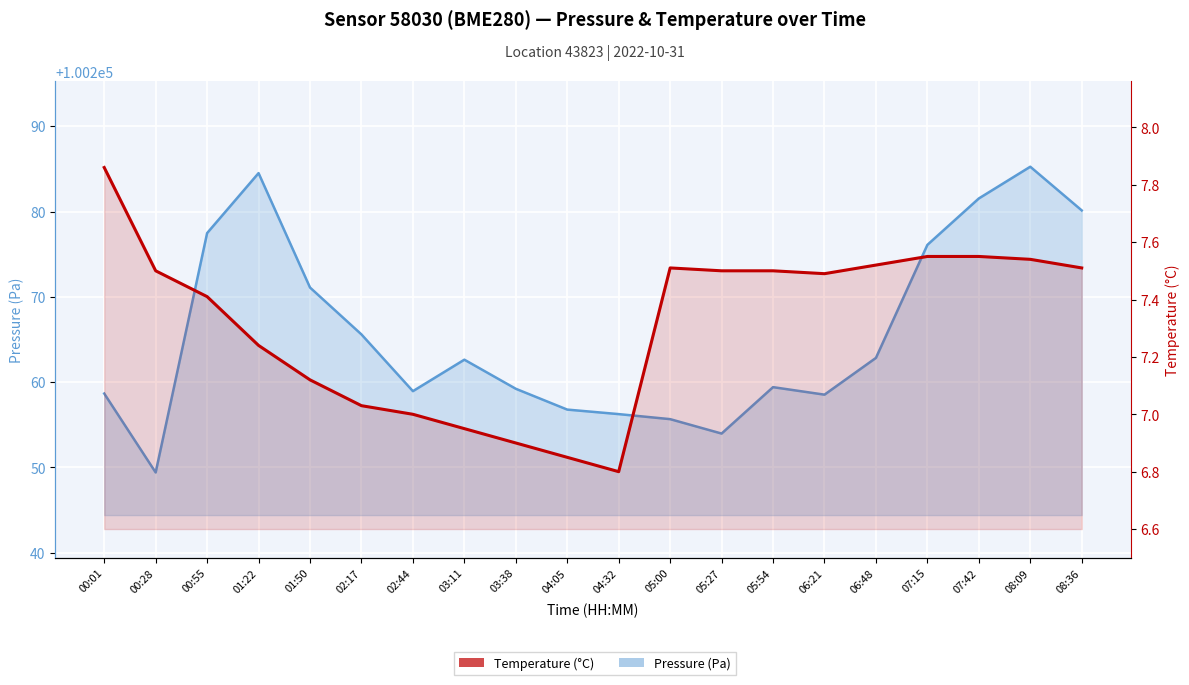

True or false: Temperature (°C) and Pressure (Pa) cross at least once.

False